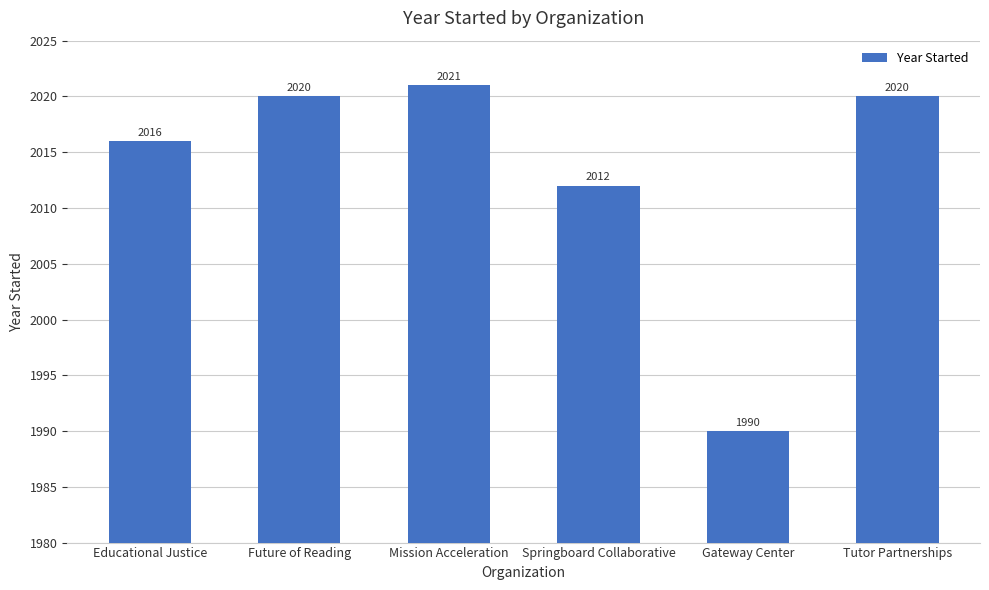

What is the difference between the maximum and minimum values?

31